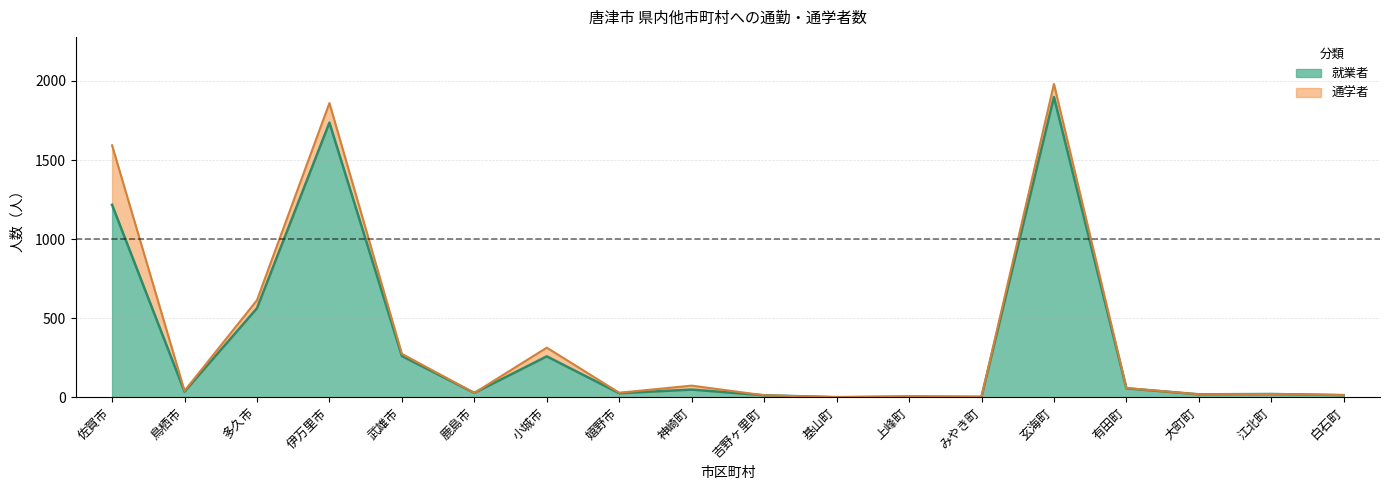

Rank the categories by value from lowest to highest.

基山町, みやき町, 上峰町, 吉野ヶ里町, 白石町, 大町町, 江北町, 嬉野市, 鹿島市, 鳥栖市, 神崎町, 有田町, 小城市, 武雄市, 多久市, 佐賀市, 伊万里市, 玄海町